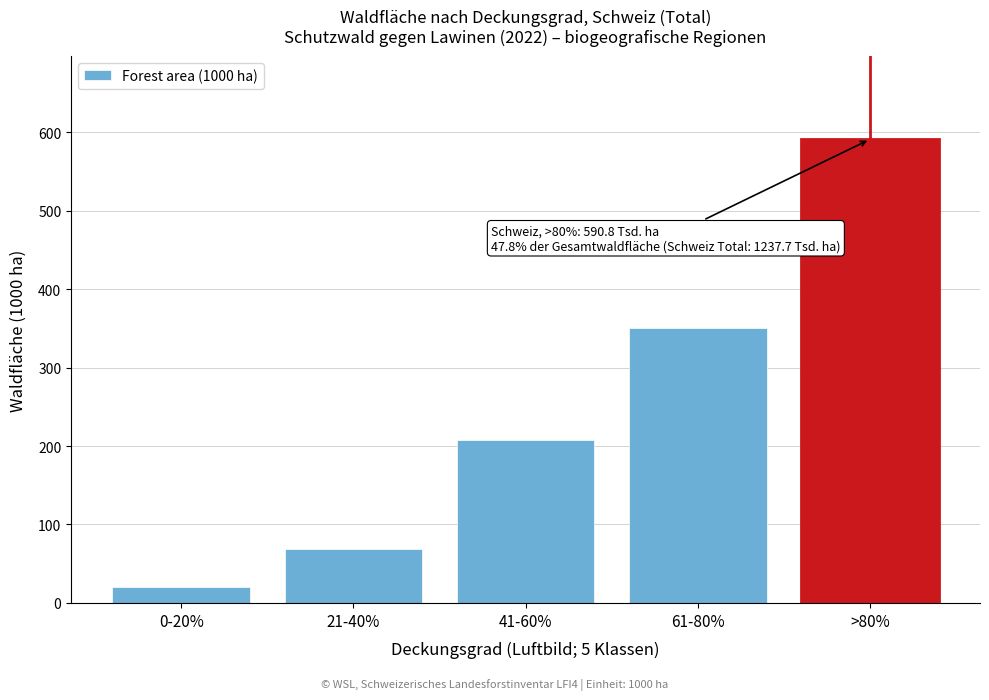

Reading left to right, list all the values displayed in this chart.

0-20%=20.3	21-40%=68.5	41-60%=208.2	61-80%=349.9	>80%=590.8